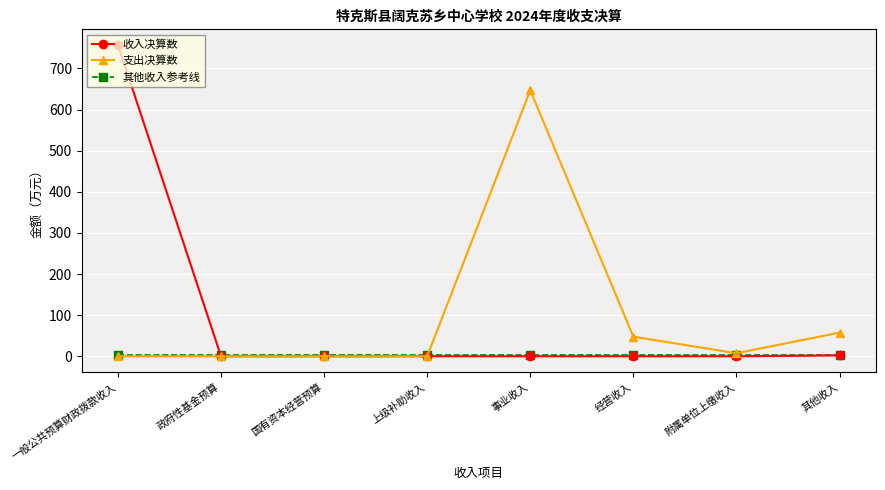

Count the number of data series in this chart.

3